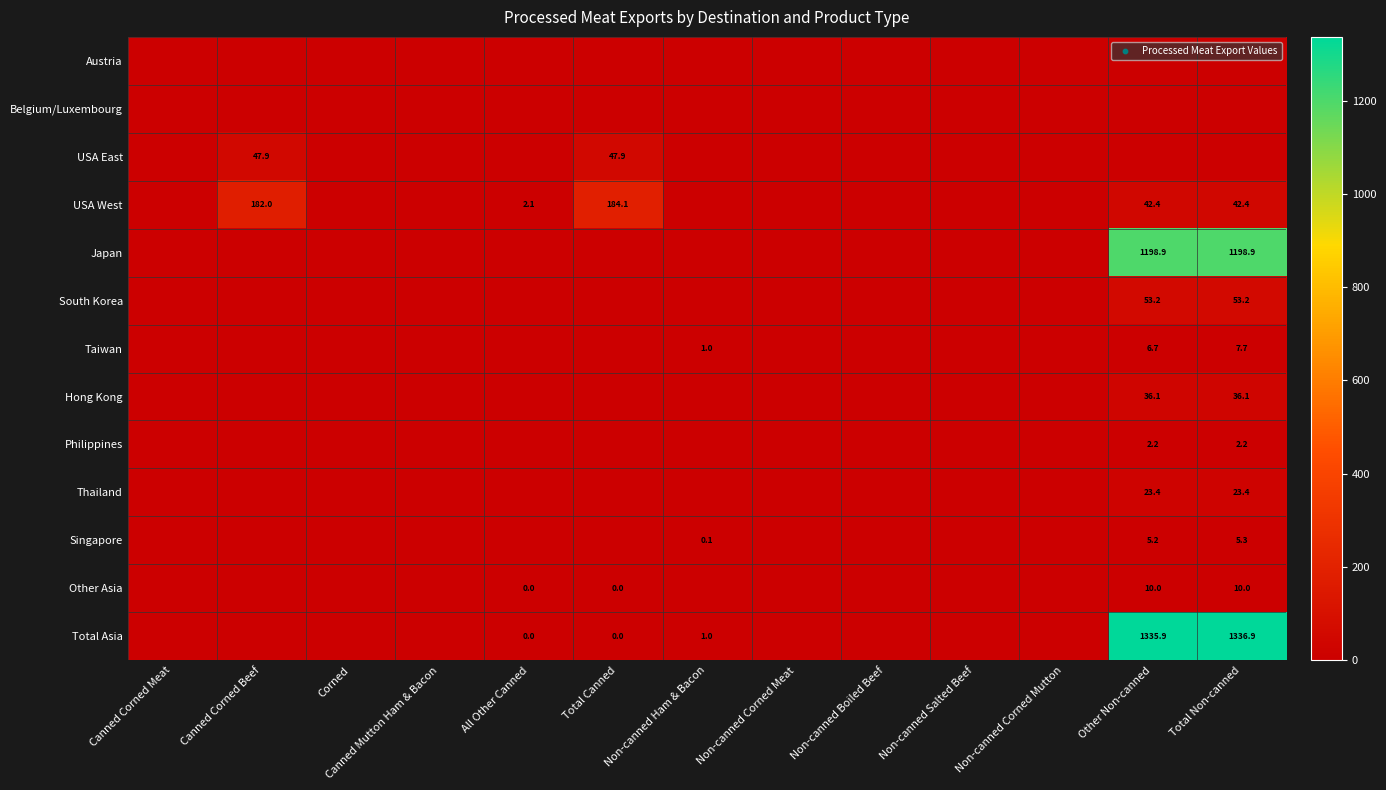

Rank the series at Total Non-canned from highest to lowest value.

Total Asia, Japan, South Korea, USA West, Hong Kong, Thailand, Other Asia, Taiwan, Singapore, Philippines, Austria, Belgium/Luxembourg, USA East